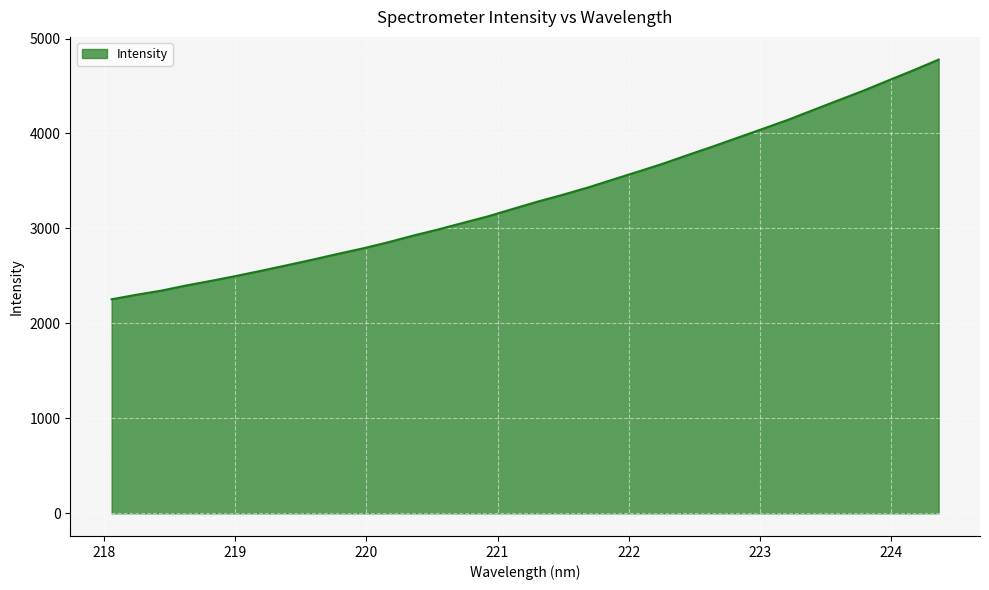

What is the average value?

3337.6